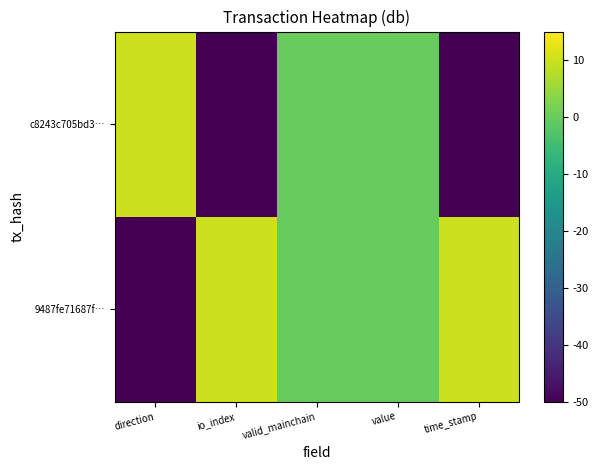

Which series has the widest spread of values?

9487fe71687f…